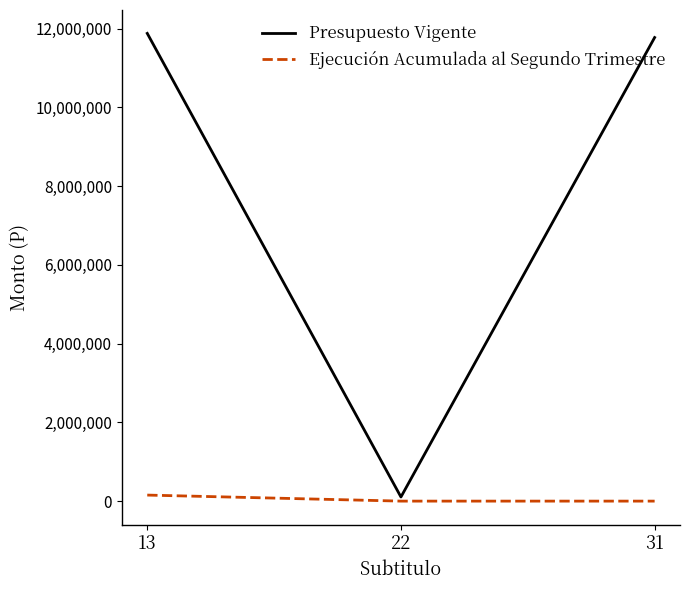

Rank the series by their average value, from highest to lowest.

Presupuesto Vigente, Ejecución Acumulada al Segundo Trimestre